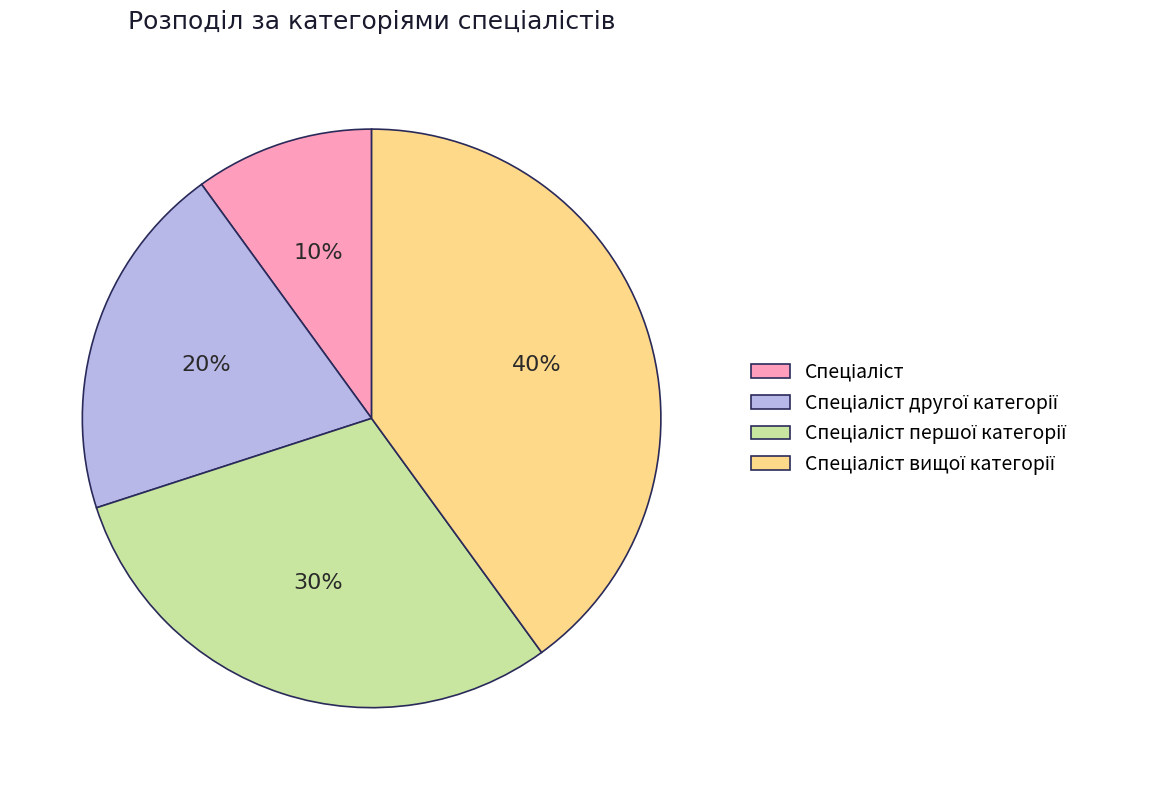

To the nearest percent, what is the difference between the largest and smallest slice percentages?

30%